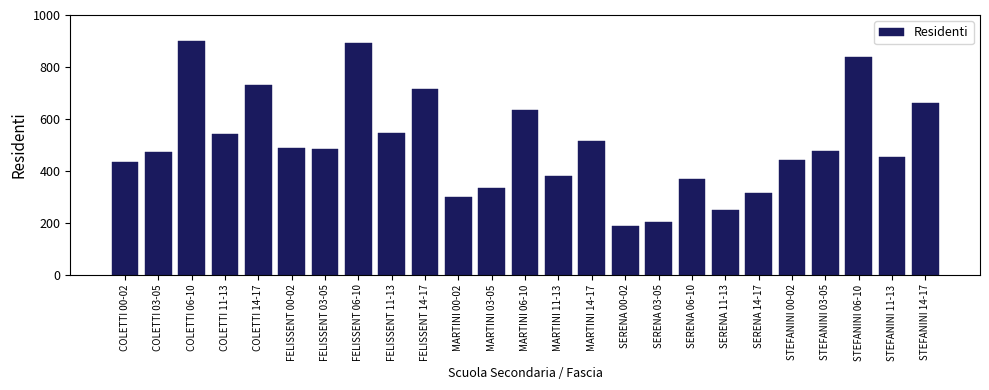

What is the sum of all values?

12563